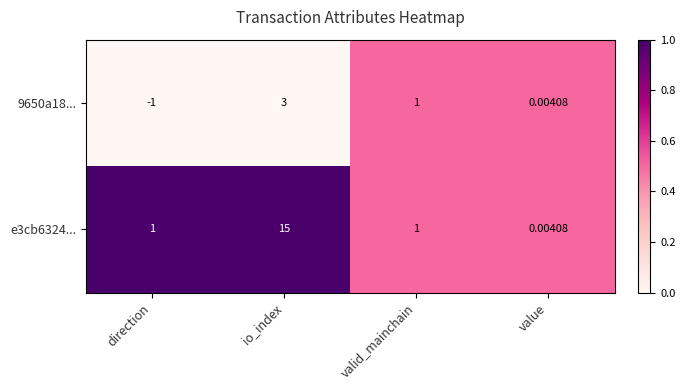

Where does the 9650a18... series first go above 1?

io_index